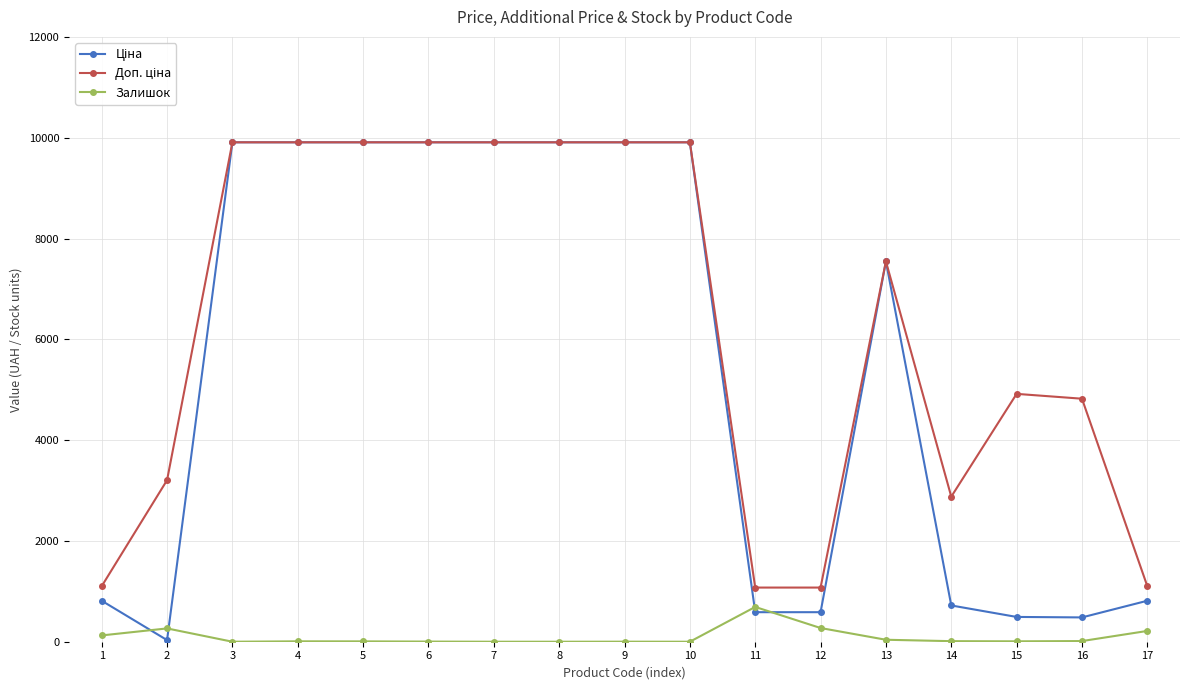

What is the total value across all series at 8?

19817.0